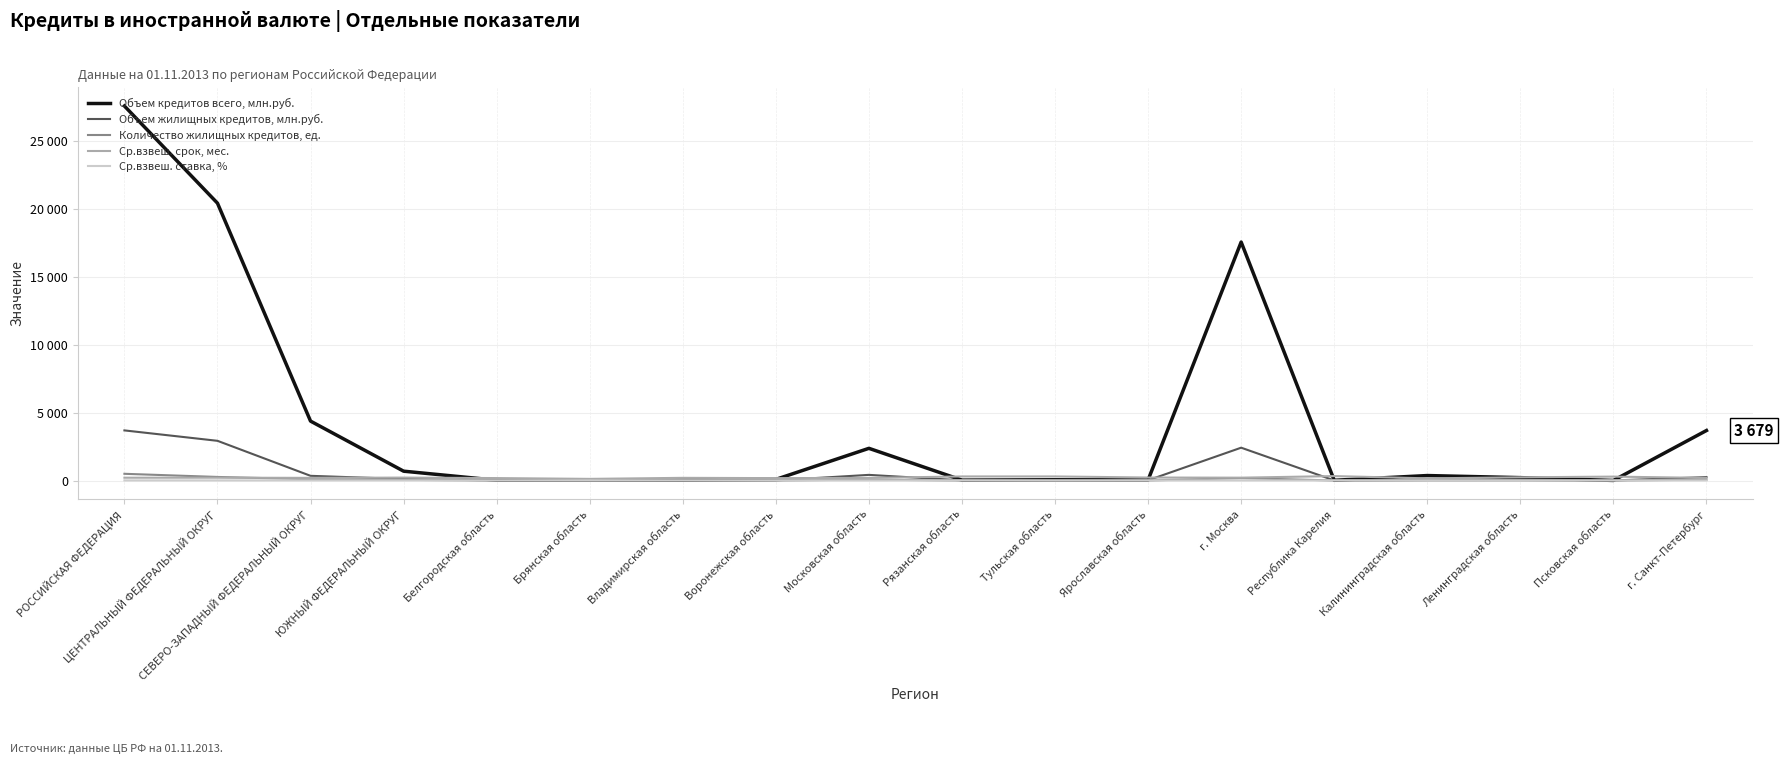

Which series has the largest range (max minus min)?

Объем кредитов всего, млн.руб.